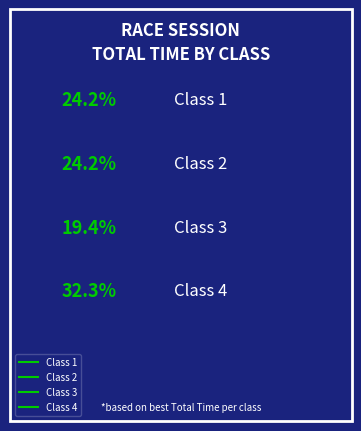

To the nearest percent, what is the combined percentage of Class 3 and Class 2?

44%